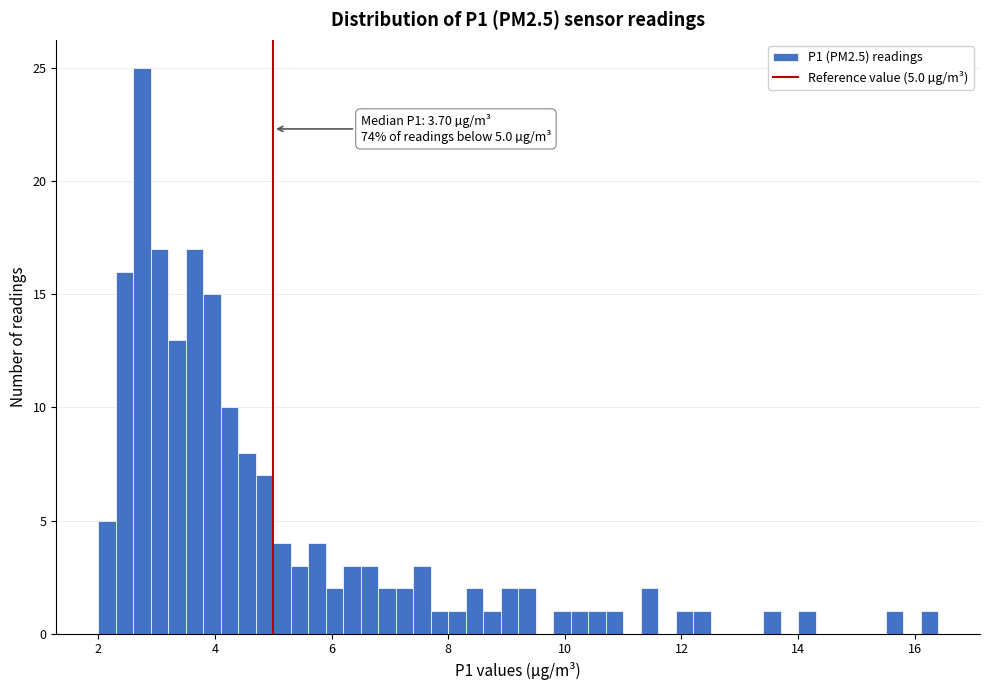

Read against the x-axis, roughly where is the centre of the tallest bar?

2.8